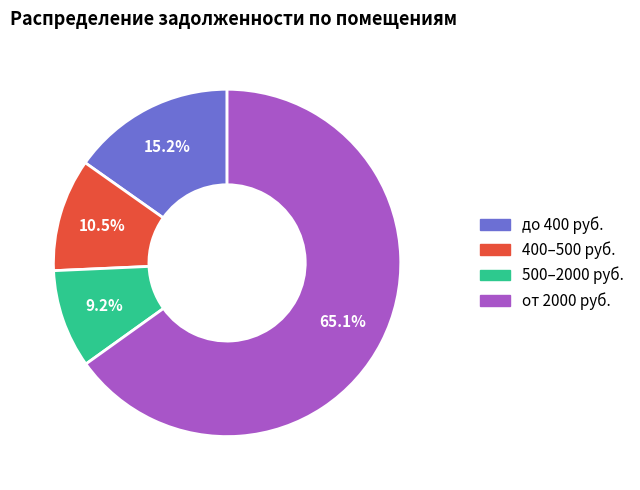

Does any single category account for the majority?

Yes